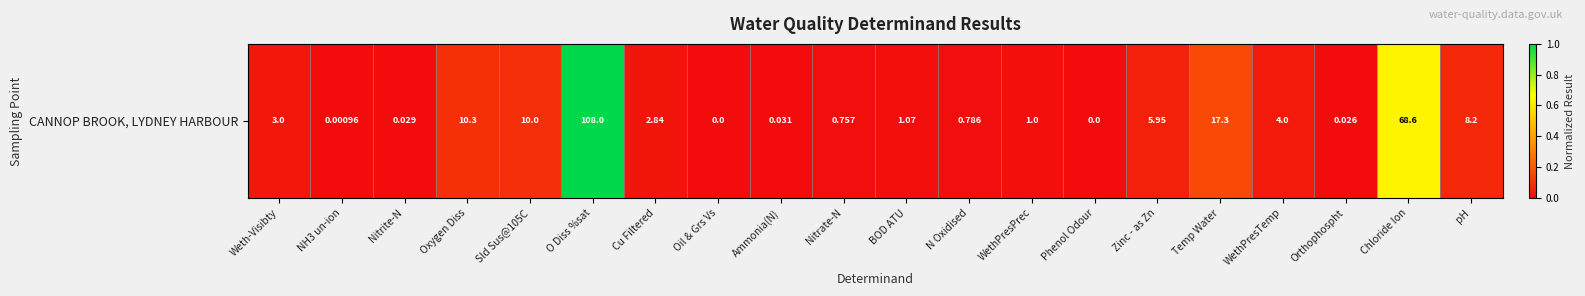

How many categories are shown in the chart?

20